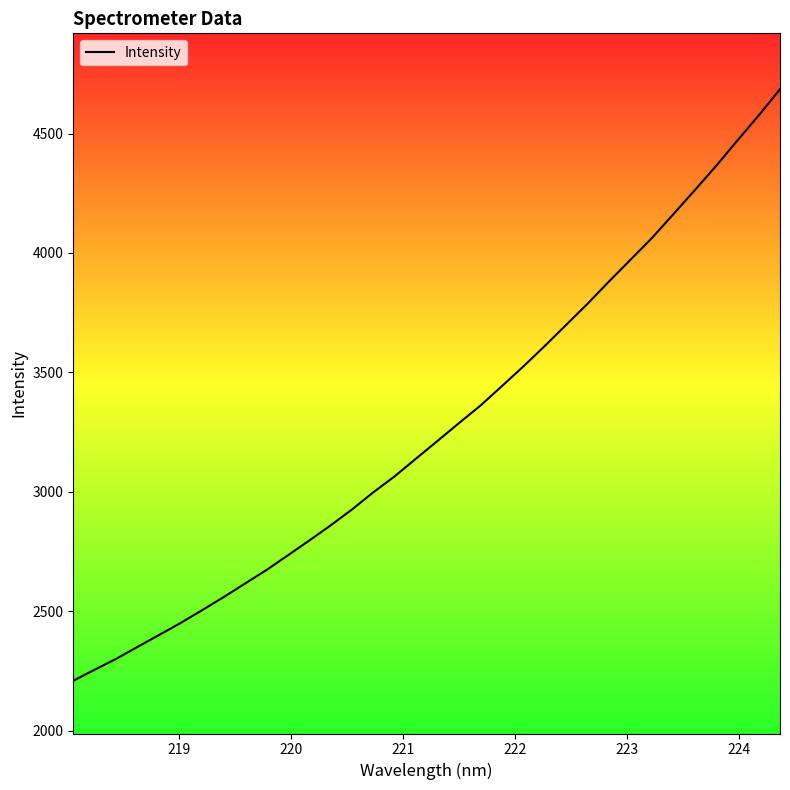

What is the smallest value displayed?

2208.8